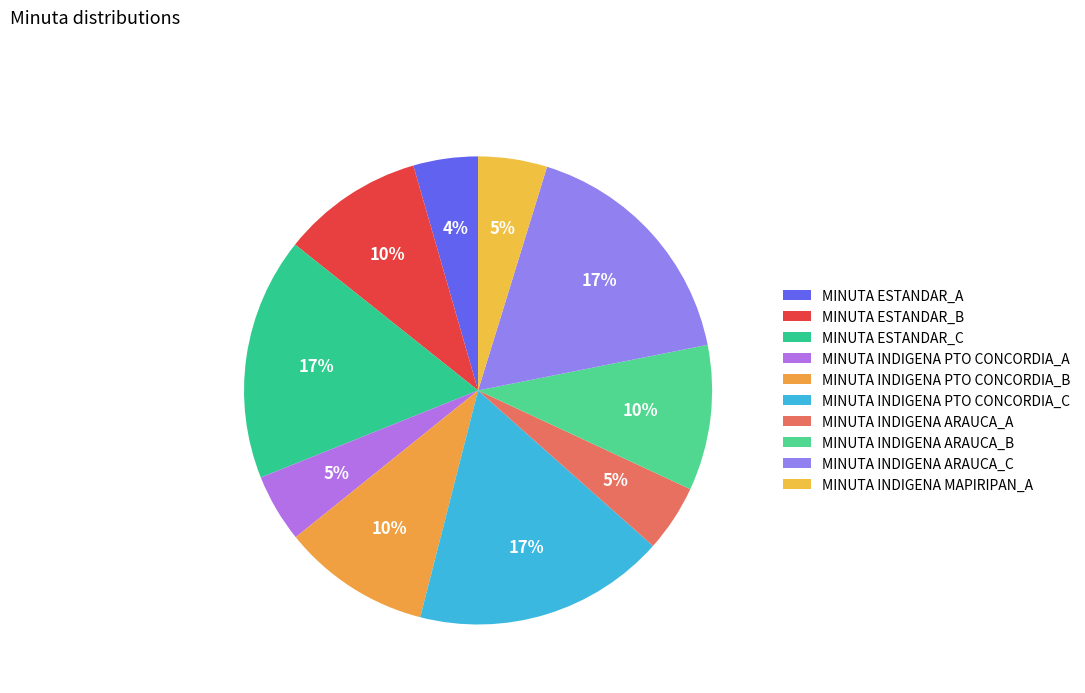

Rank the categories by value from lowest to highest.

MINUTA ESTANDAR_A, MINUTA INDIGENA ARAUCA_A, MINUTA INDIGENA PTO CONCORDIA_A, MINUTA INDIGENA MAPIRIPAN_A, MINUTA ESTANDAR_B, MINUTA INDIGENA ARAUCA_B, MINUTA INDIGENA PTO CONCORDIA_B, MINUTA ESTANDAR_C, MINUTA INDIGENA ARAUCA_C, MINUTA INDIGENA PTO CONCORDIA_C